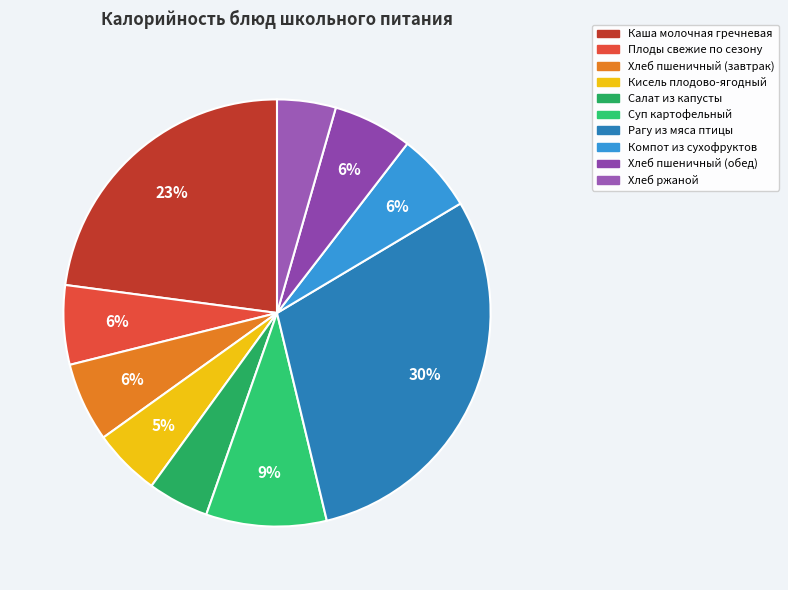

What is the change in value from Суп картофельный to Рагу из мяса птицы?

+243.2